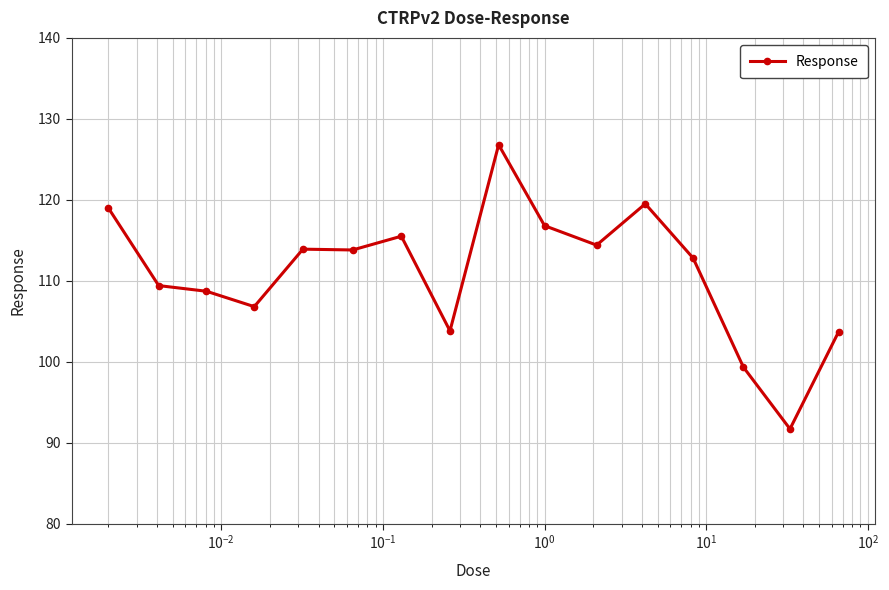

What is the greatest value displayed?

126.8